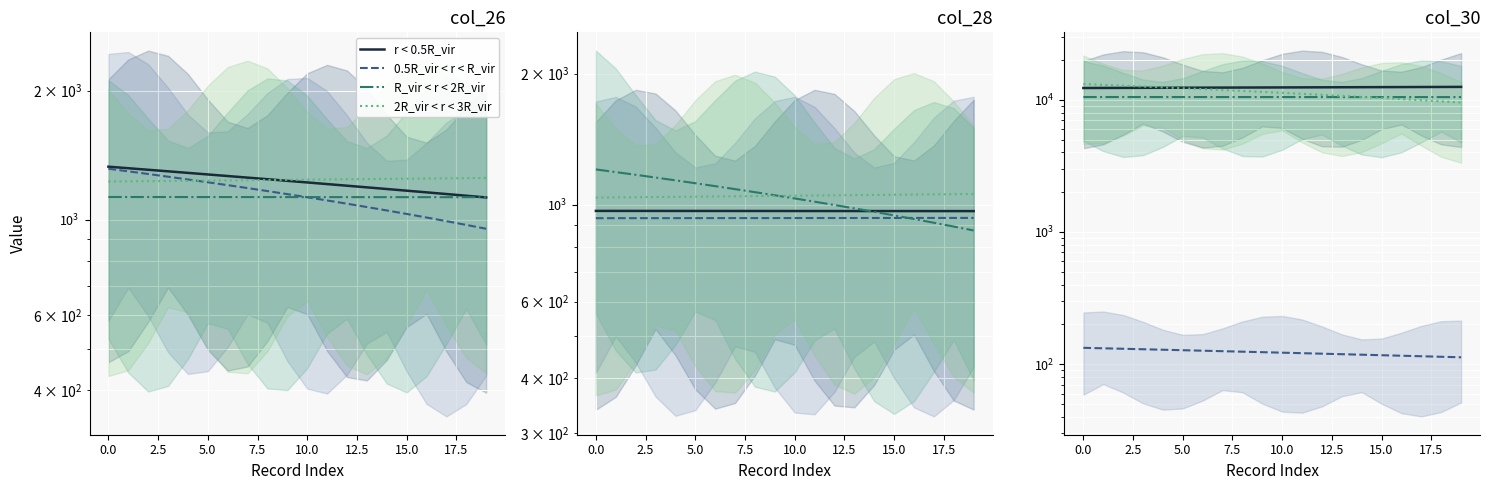

What is the approximate value of 2R_vir < r < 3R_vir at 0.0?

12969.0